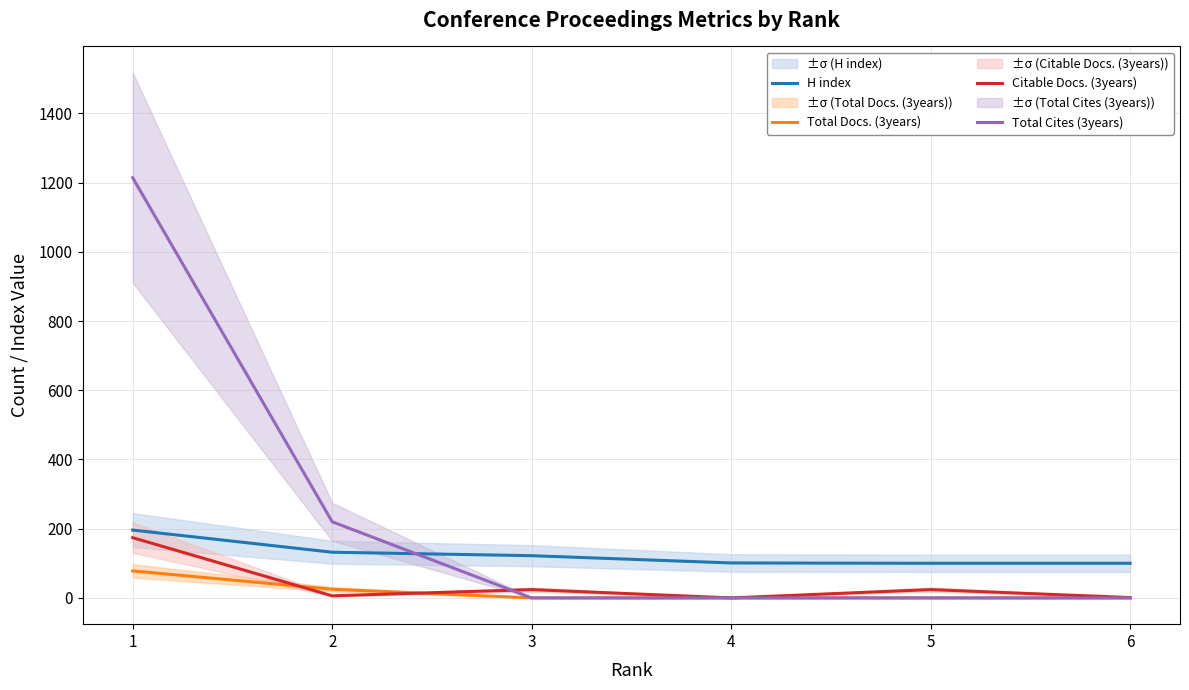

List the labels in order of Total Cites (3years) value, largest first.

1, 2, 3, 4, 5, 6